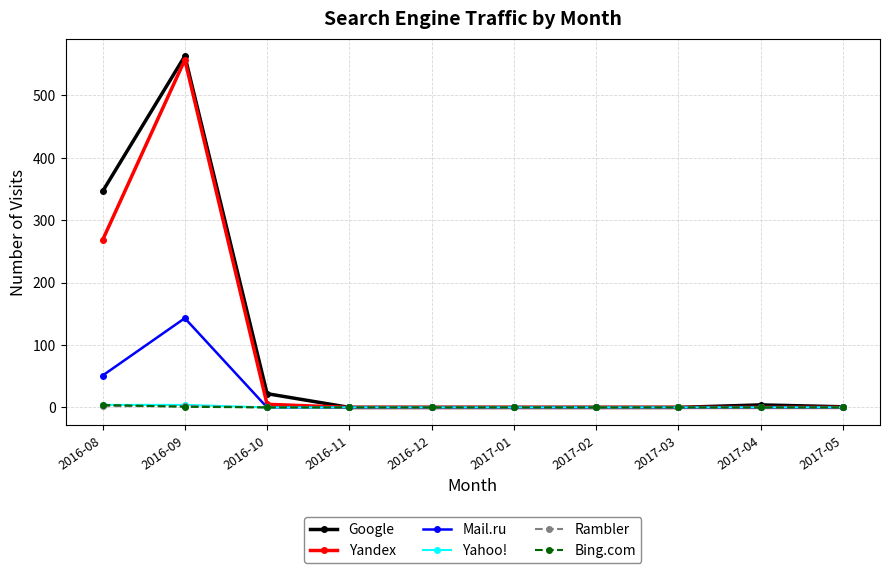

At how many categories does at least one series exceed 125?

2